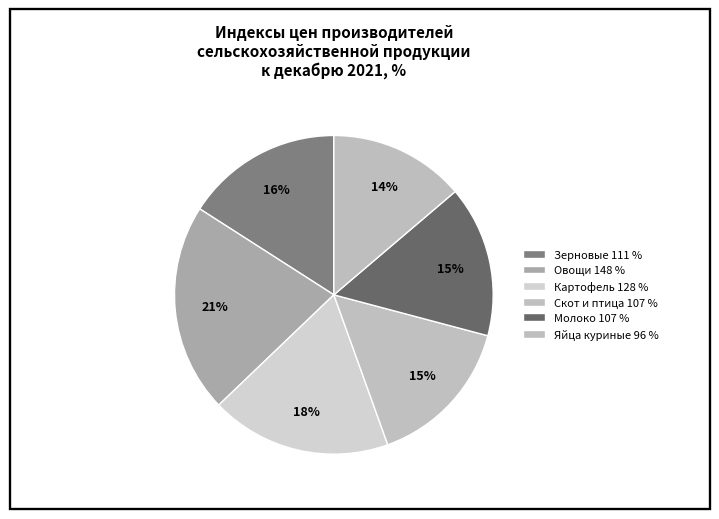

To the nearest percent, what portion does Скот и птица represent?

15%